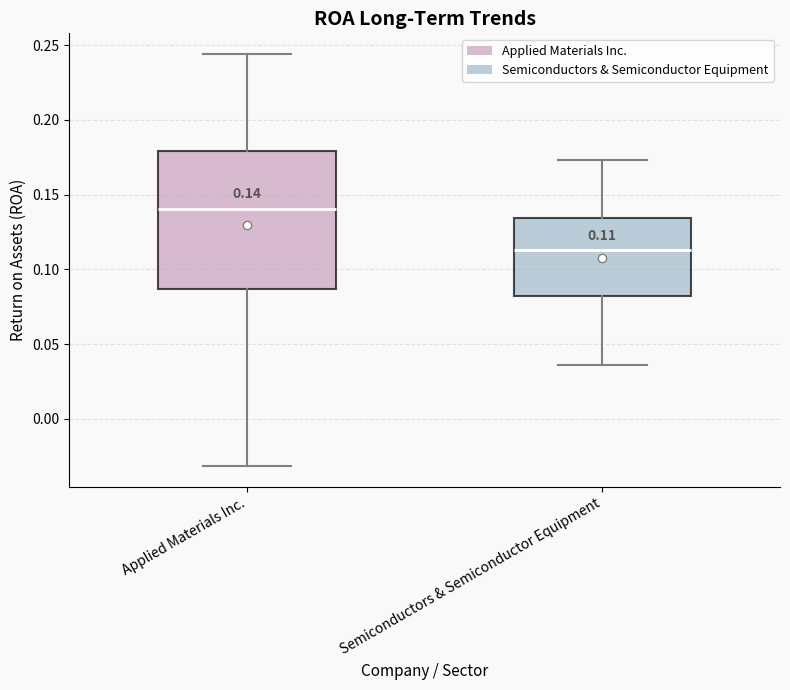

Which box is the tallest, from its lower edge to its upper edge?

Applied Materials Inc.